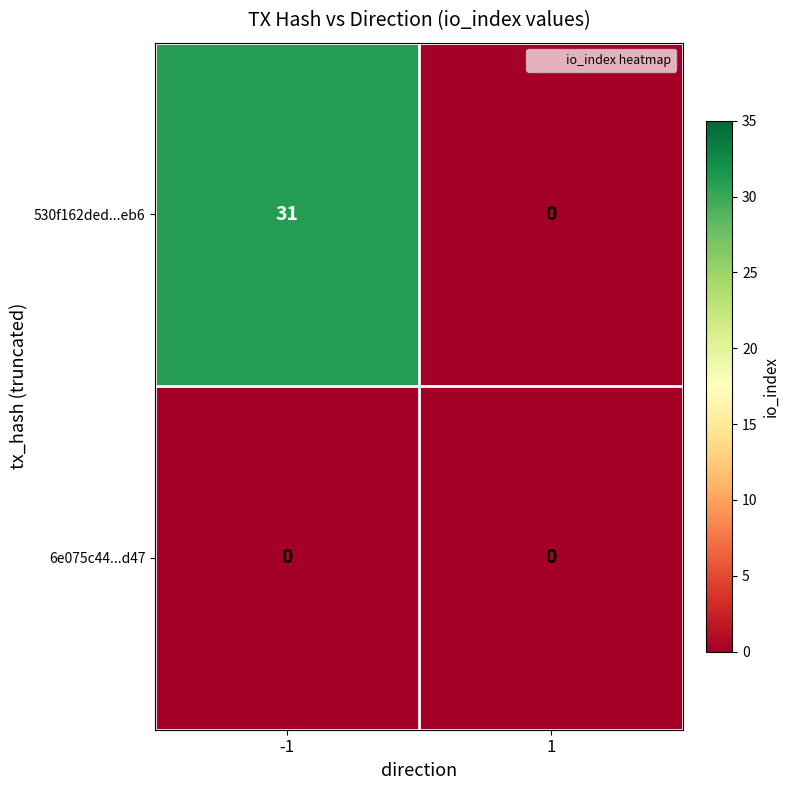

Which category has the highest value across all series?

-1